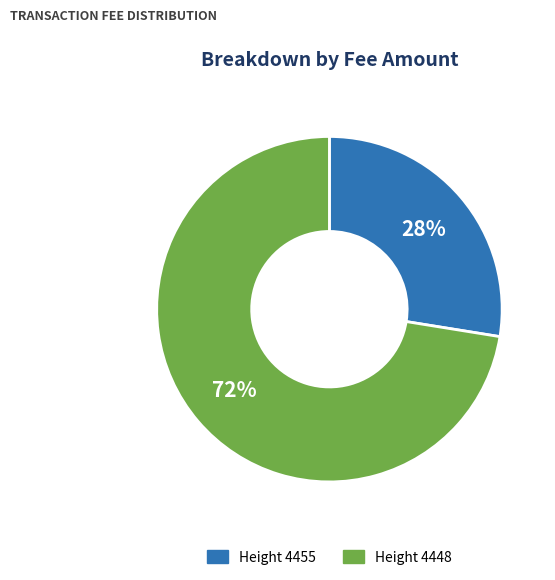

To the nearest percent, what is the combined percentage of Height 4448 and Height 4455?

100%